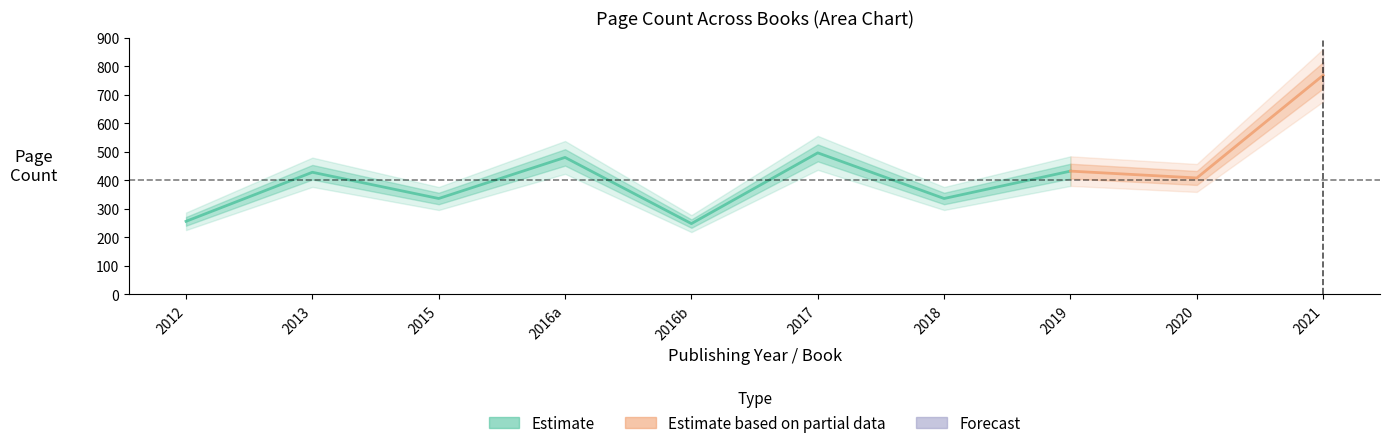

Is this an area chart (filled region under the line)?

No